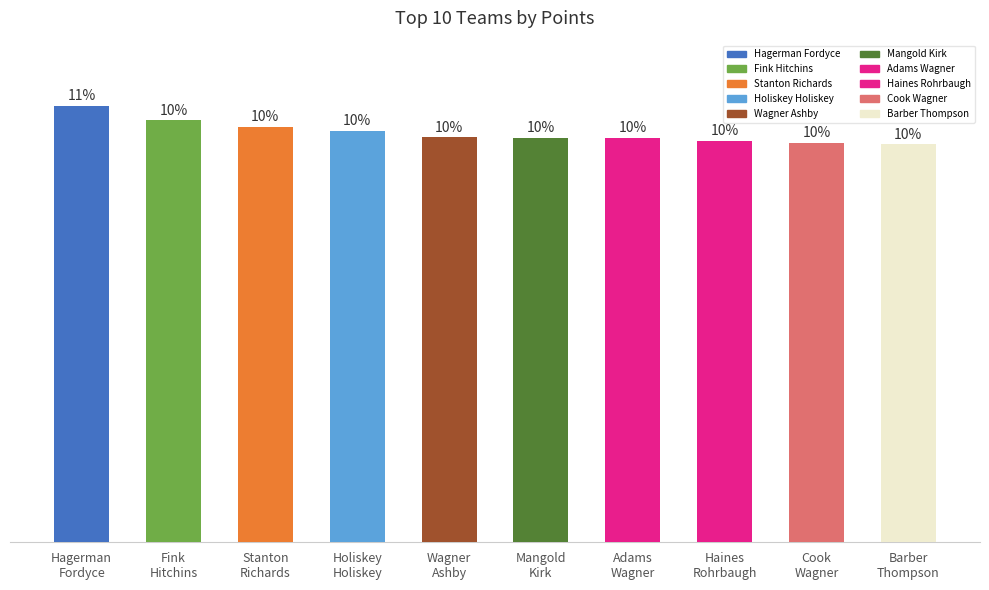

Does the chart contain any negative values?

No